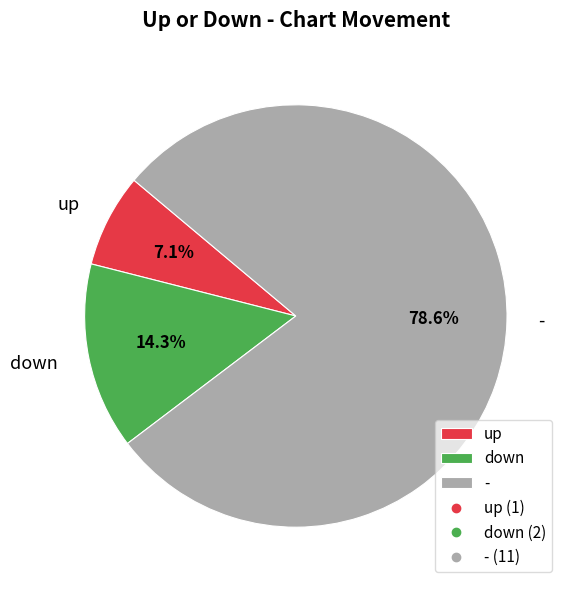

Rank the categories by value from highest to lowest.

-, down, up